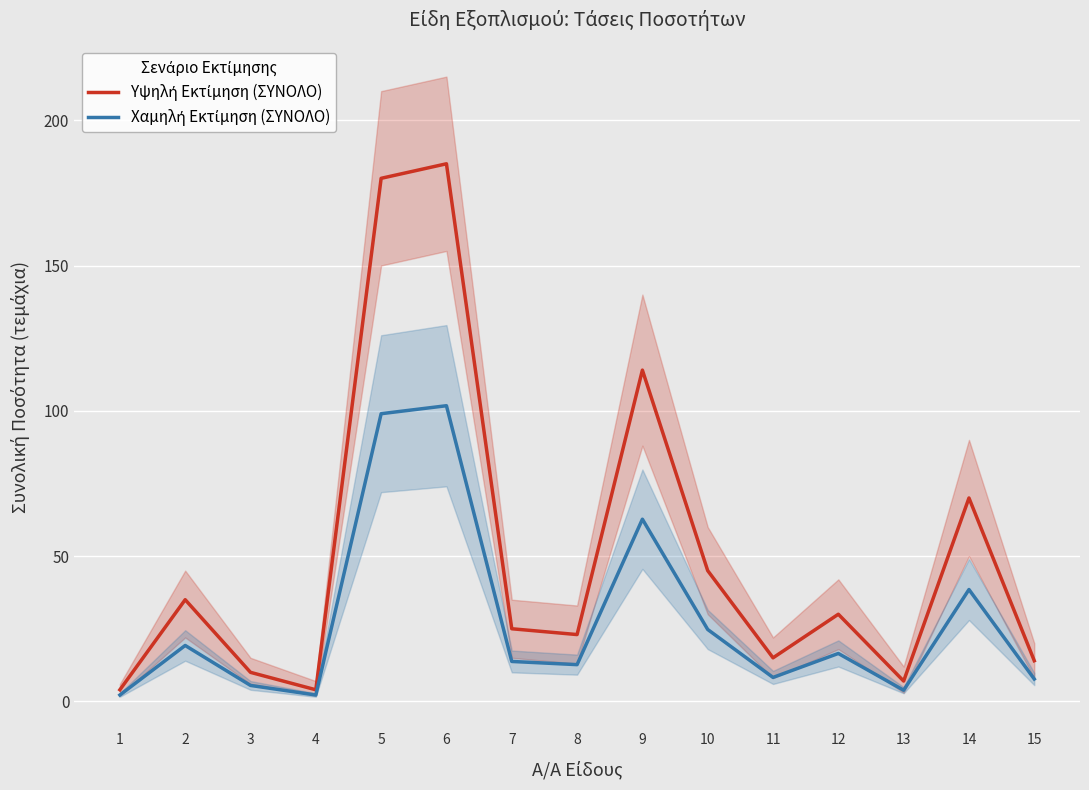

Is the value of Χαμηλή Εκτίμηση (ΣΥΝΟΛΟ) at 10 greater than the value of Υψηλή Εκτίμηση (ΣΥΝΟΛΟ) at 8?

Yes